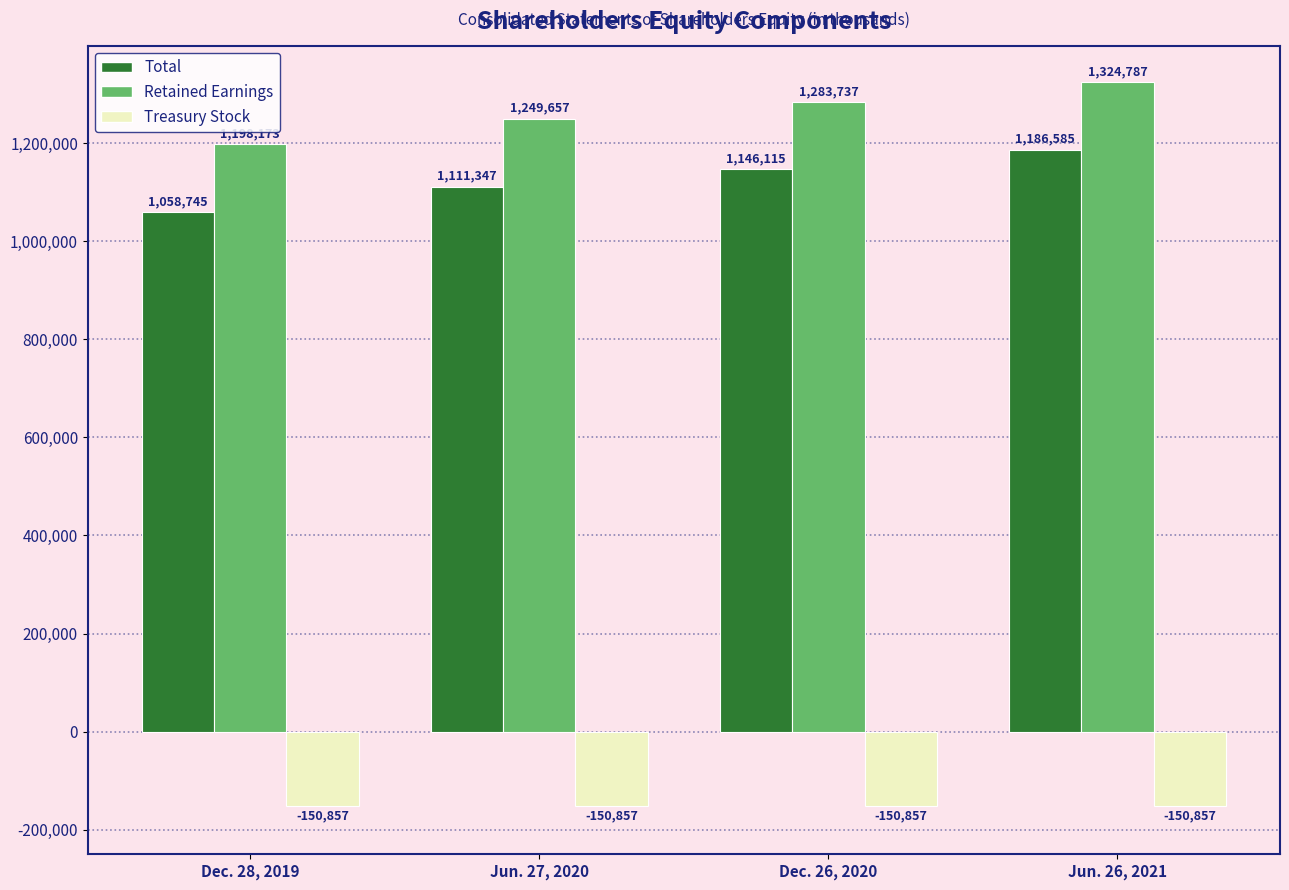

At which category does the chart reach its peak across all series?

Jun. 26, 2021